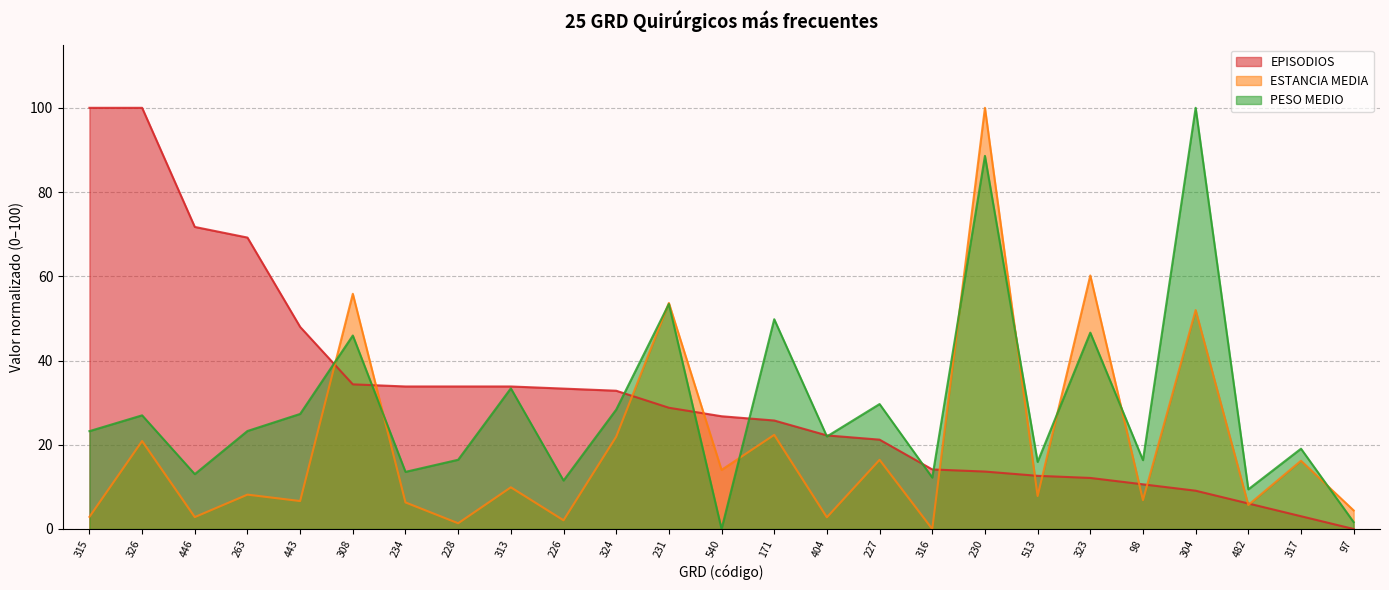

What is the difference between the maximum and minimum values in the EPISODIOS series?

100.0